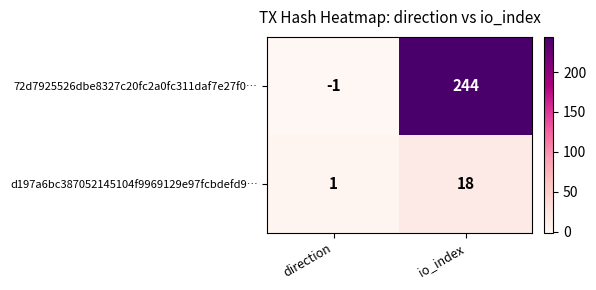

Reading left to right, transcribe all the data shown in this chart.

72d7925526dbe8327c20fc2a0fc311daf7e27f0…: direction=-1	io_index=244
d197a6bc387052145104f9969129e97fcbdefd9…: direction=1	io_index=18